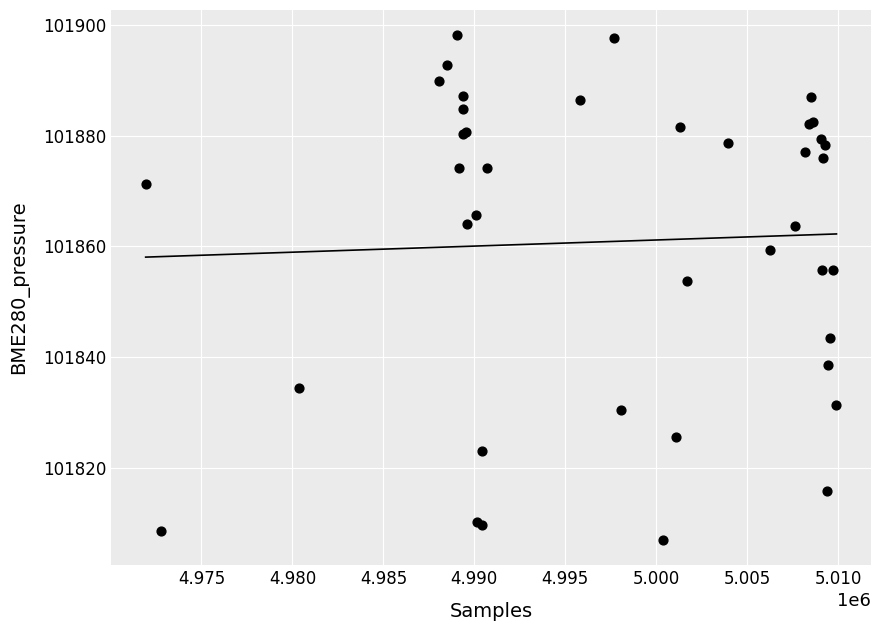

What Y value in the scatter plot is closest to 101852?

101853.8